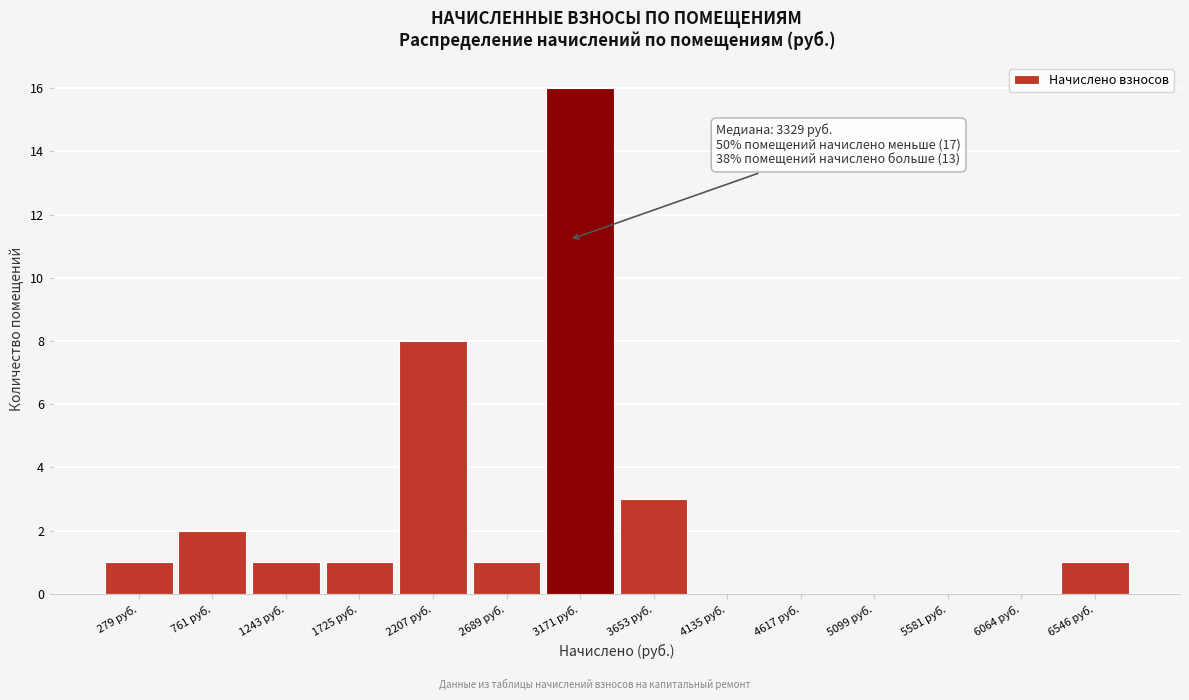

Reading right to left, transcribe all the data shown in this chart.

6546 руб.=1	6064 руб.=0	5581 руб.=0	5099 руб.=0	4617 руб.=0	4135 руб.=0	3653 руб.=3	3171 руб.=16	2689 руб.=1	2207 руб.=8	1725 руб.=1	1243 руб.=1	761 руб.=2	279 руб.=1